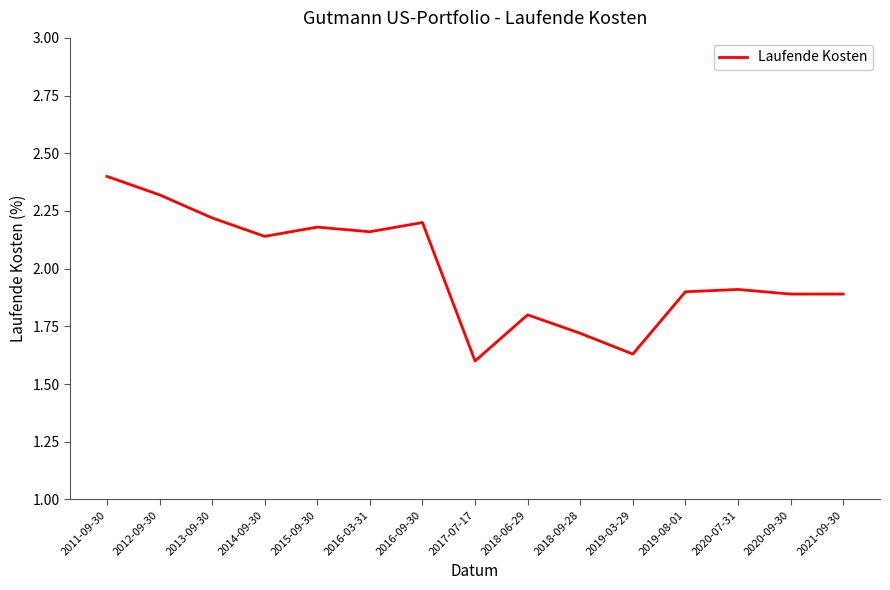

True or false: the data shows 1.0 at 2016-03-31.

False